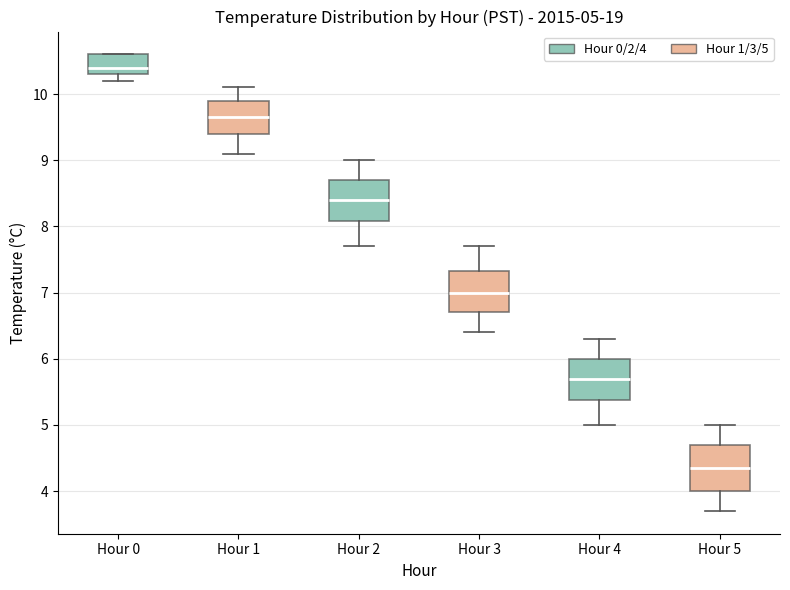

Which box's median line is the lowest?

Hour 5